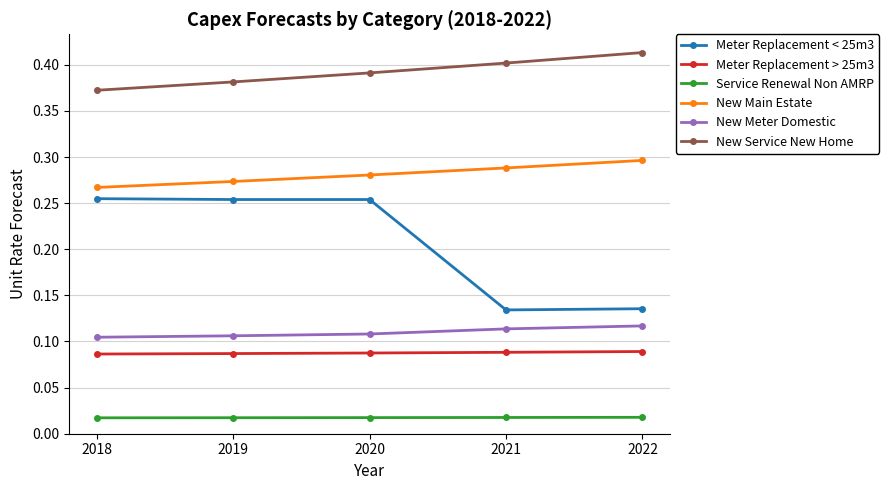

True or false: New Main Estate has a value of 0.3 at 2022.

True